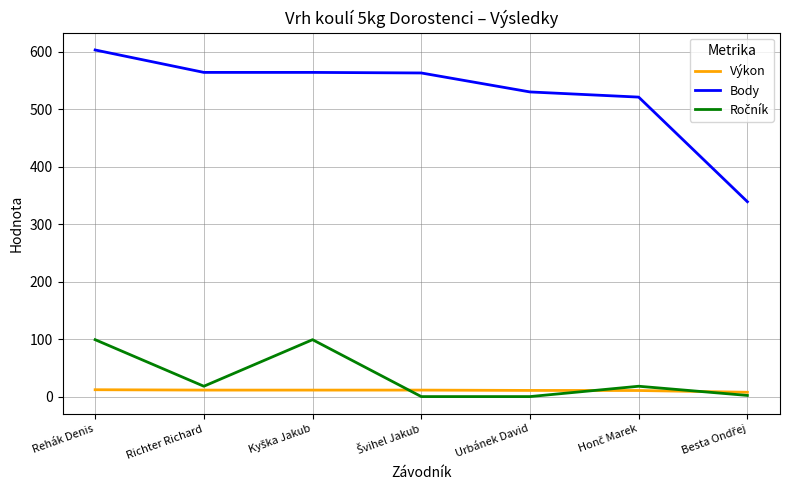

True or false: Body and Výkon cross at least once.

False